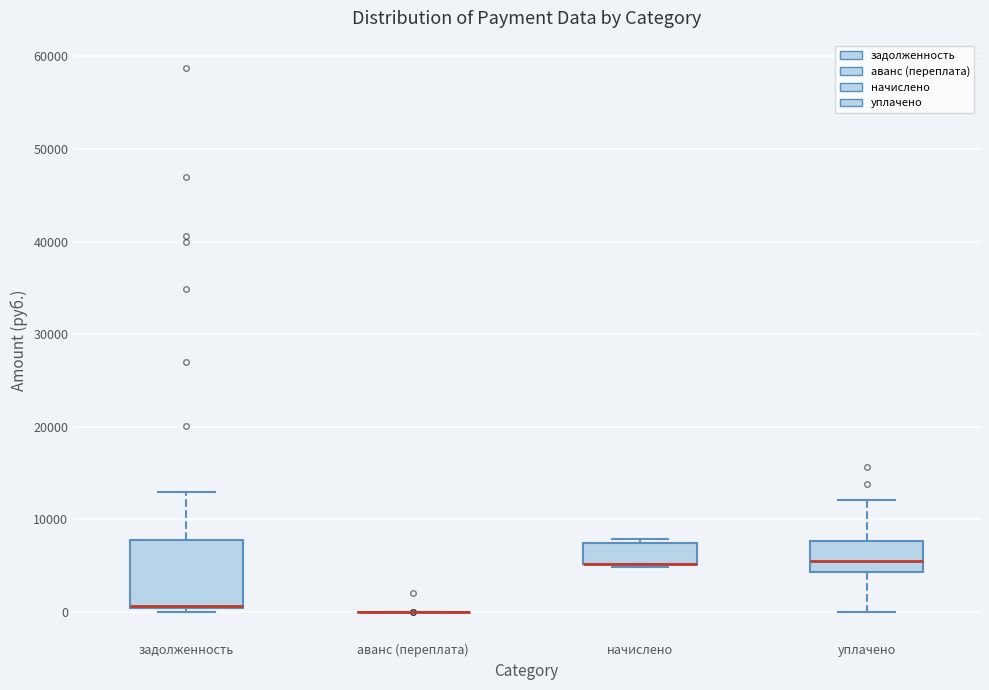

Which box is the tallest, from its lower edge to its upper edge?

задолженность